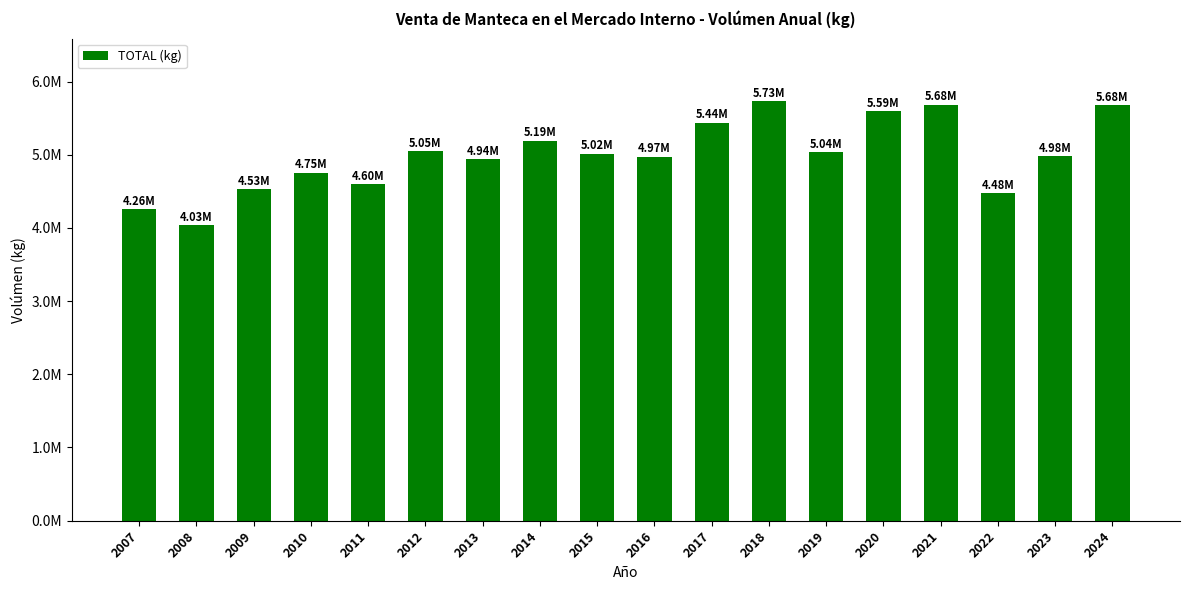

What is the sum of all values?

89950170.1